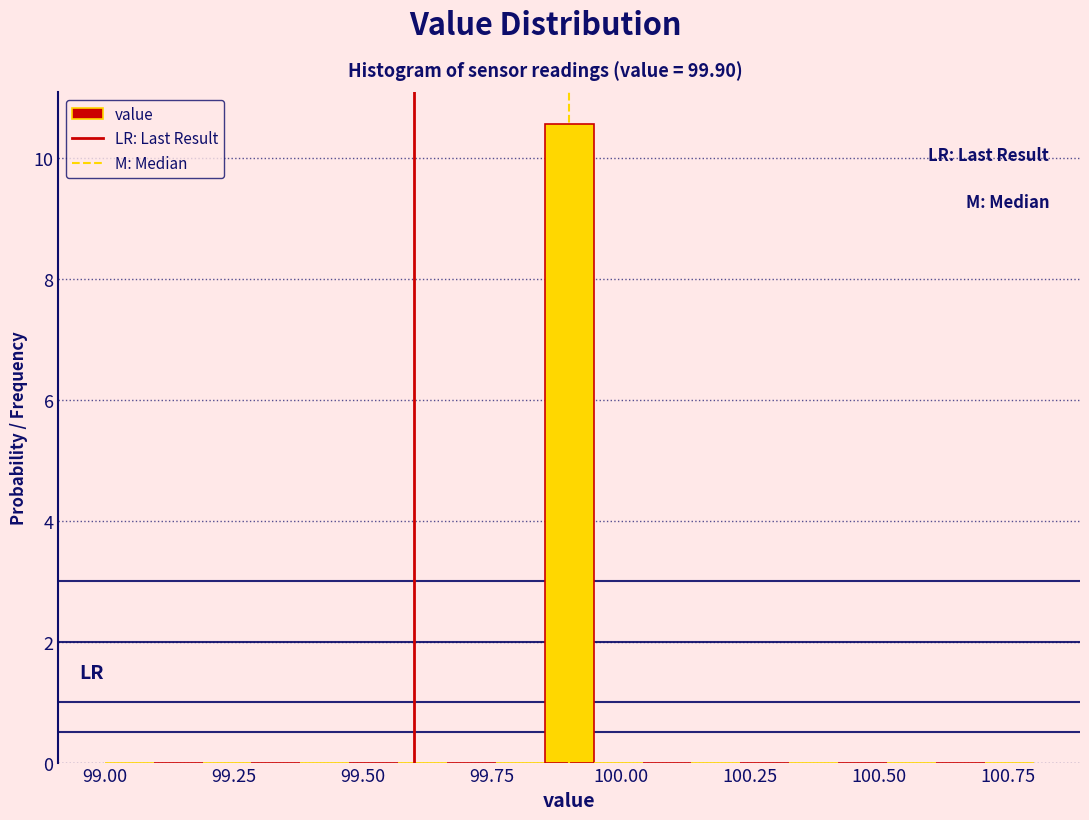

Around what value on the x-axis is the tallest bar? Give the approximate position of its centre, as read against the axis.

99.90